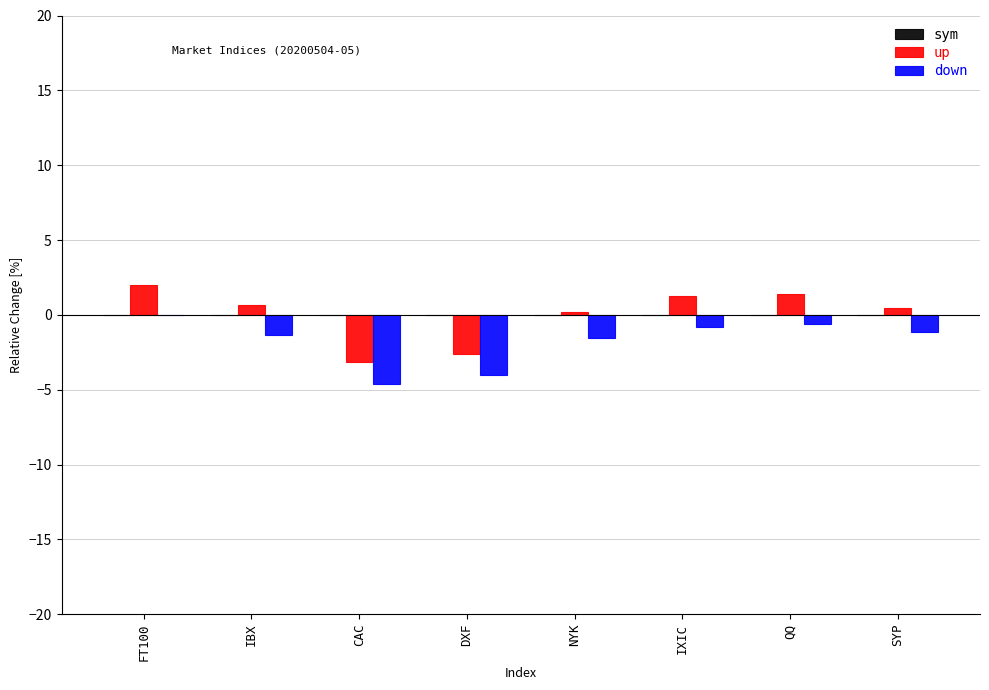

Which label corresponds to the largest value in the chart?

FT100